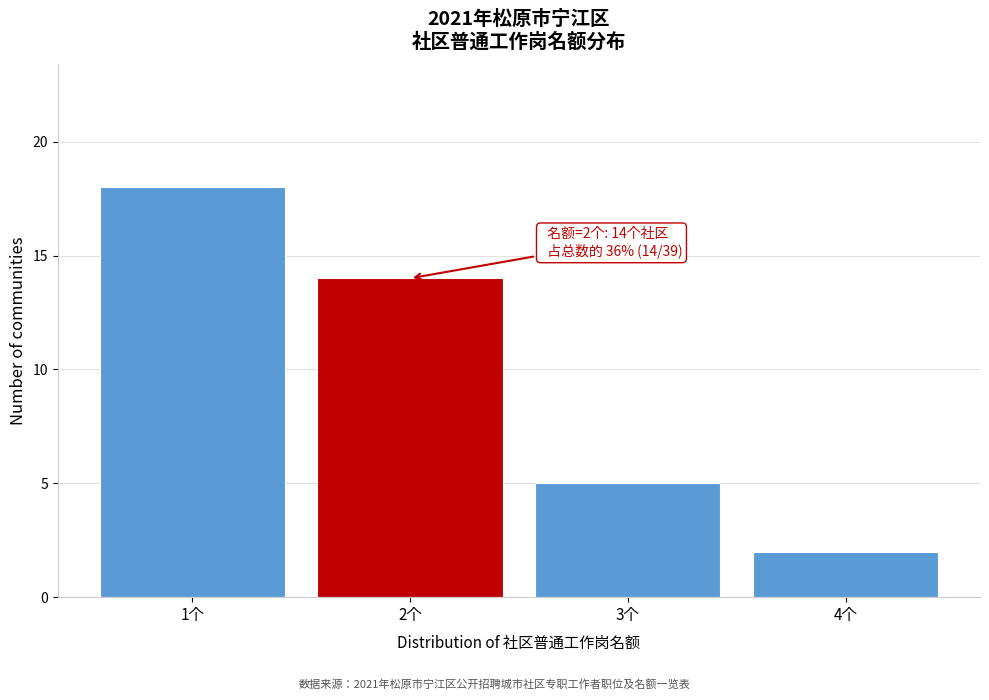

Reading left to right, list all the values displayed in this chart.

1个=18	2个=14	3个=5	4个=2